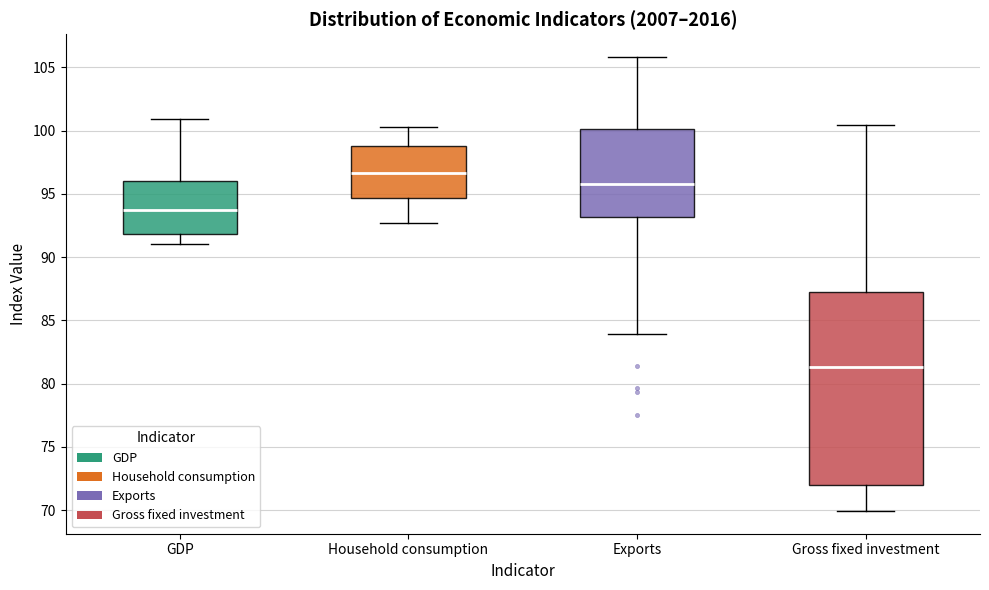

Reading left to right, read every box against the y-axis: the position of its median line, the range the box covers, and the ends of its whiskers. The values are not printed on the chart, so give them approximately, as read against the axis.

GDP: median 93.5, box 92.0 to 96.0, whiskers 91.0 to 101.0
Household consumption: median 96.5, box 94.5 to 99.0, whiskers 92.5 to 100.5
Exports: median 96.0, box 93.0 to 100.0, whiskers 84.0 to 106.0
Gross fixed investment: median 81.5, box 72.0 to 87.5, whiskers 70.0 to 100.5